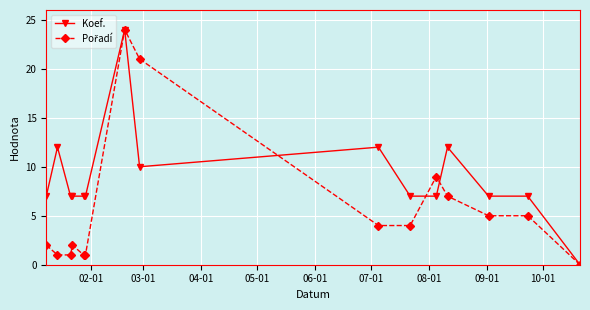

What is the maximum value shown in the chart?

24